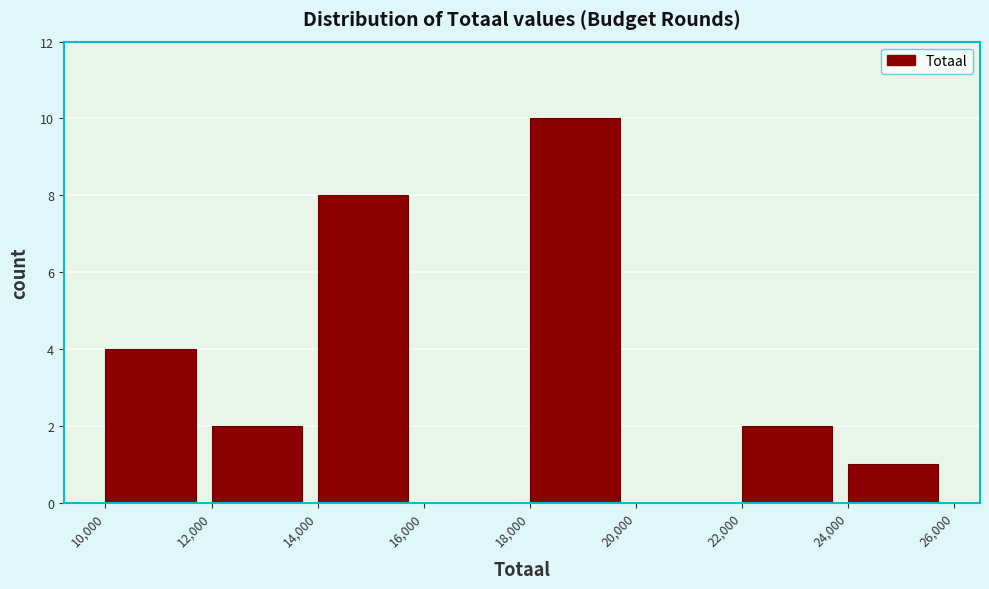

What is the height of the bar covering 22,000 to 24,000 on the x-axis? The values are not printed on the chart, so give them approximately, as read against the axis.

2